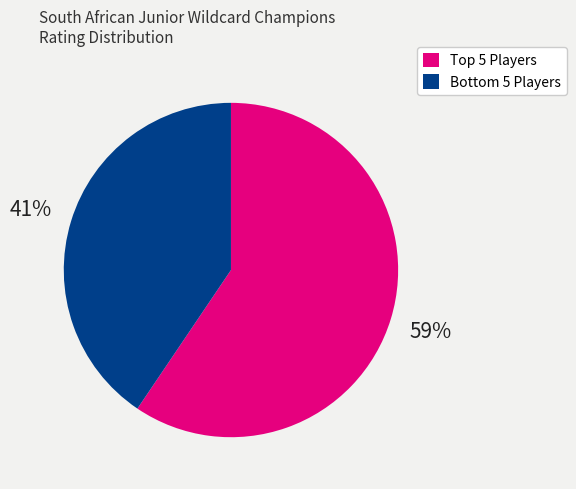

Which slice is the smallest?

Bottom 5 Players